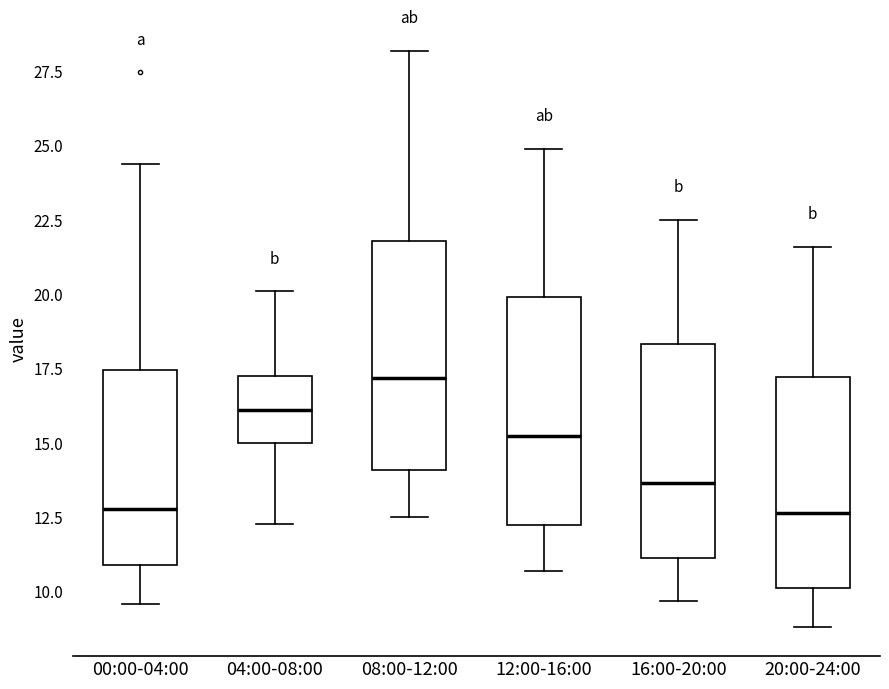

Reading left to right, read every box against the y-axis: the position of its median line, the range the box covers, and the ends of its whiskers. The values are not printed on the chart, so give them approximately, as read against the axis.

00:00-04:00: median 13.0, box 11.0 to 17.5, whiskers 9.5 to 24.5
04:00-08:00: median 16.0, box 15.0 to 17.0, whiskers 12.5 to 20.0
08:00-12:00: median 17.0, box 14.0 to 22.0, whiskers 12.5 to 28.0
12:00-16:00: median 15.5, box 12.5 to 20.0, whiskers 10.5 to 25.0
16:00-20:00: median 13.5, box 11.0 to 18.5, whiskers 9.5 to 22.5
20:00-24:00: median 12.5, box 10.0 to 17.0, whiskers 9.0 to 21.5